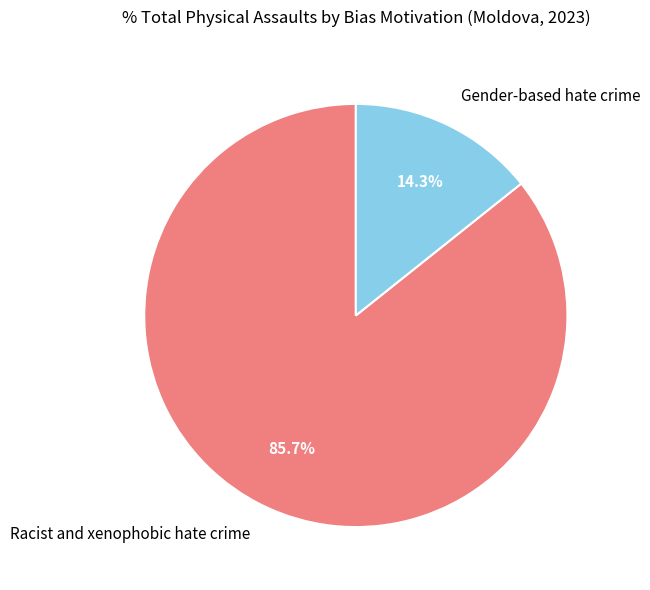

True or false: Racist and xenophobic hate crime accounts for 94% of the total.

False